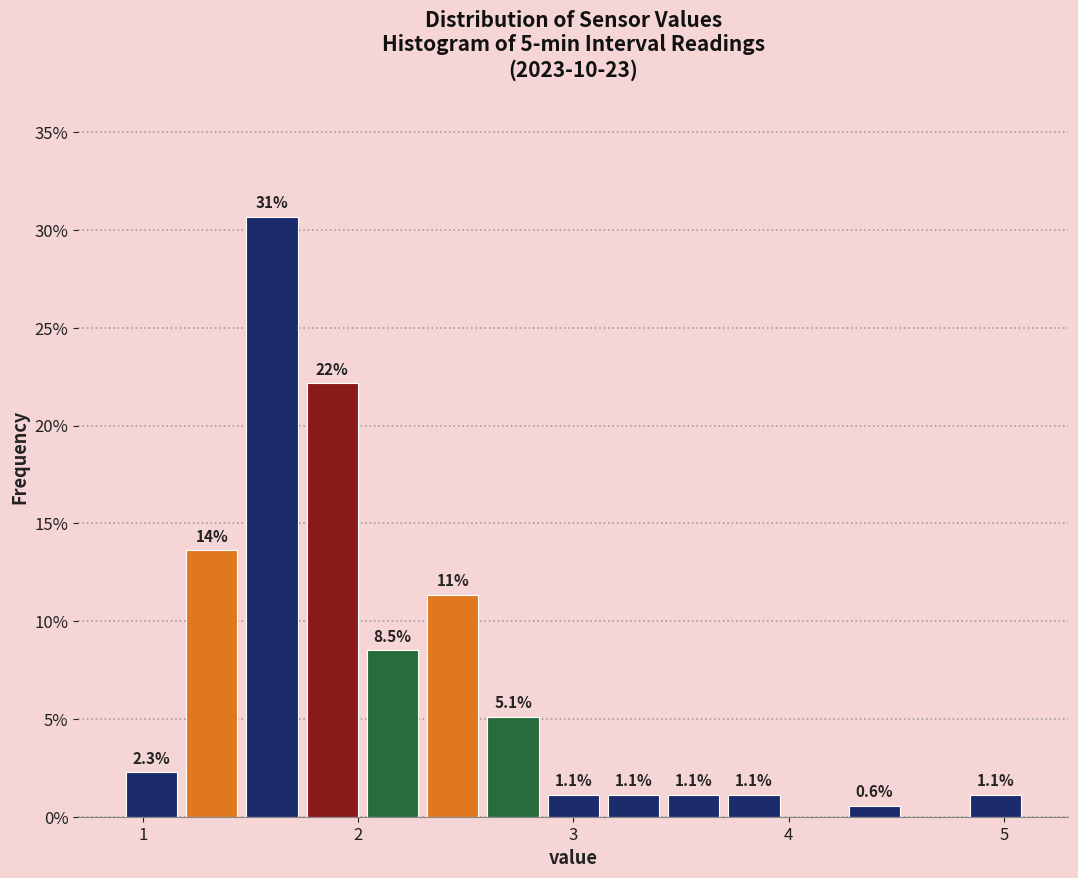

Around what value on the x-axis is the tallest bar? Give the approximate position of its centre, as read against the axis.

1.6